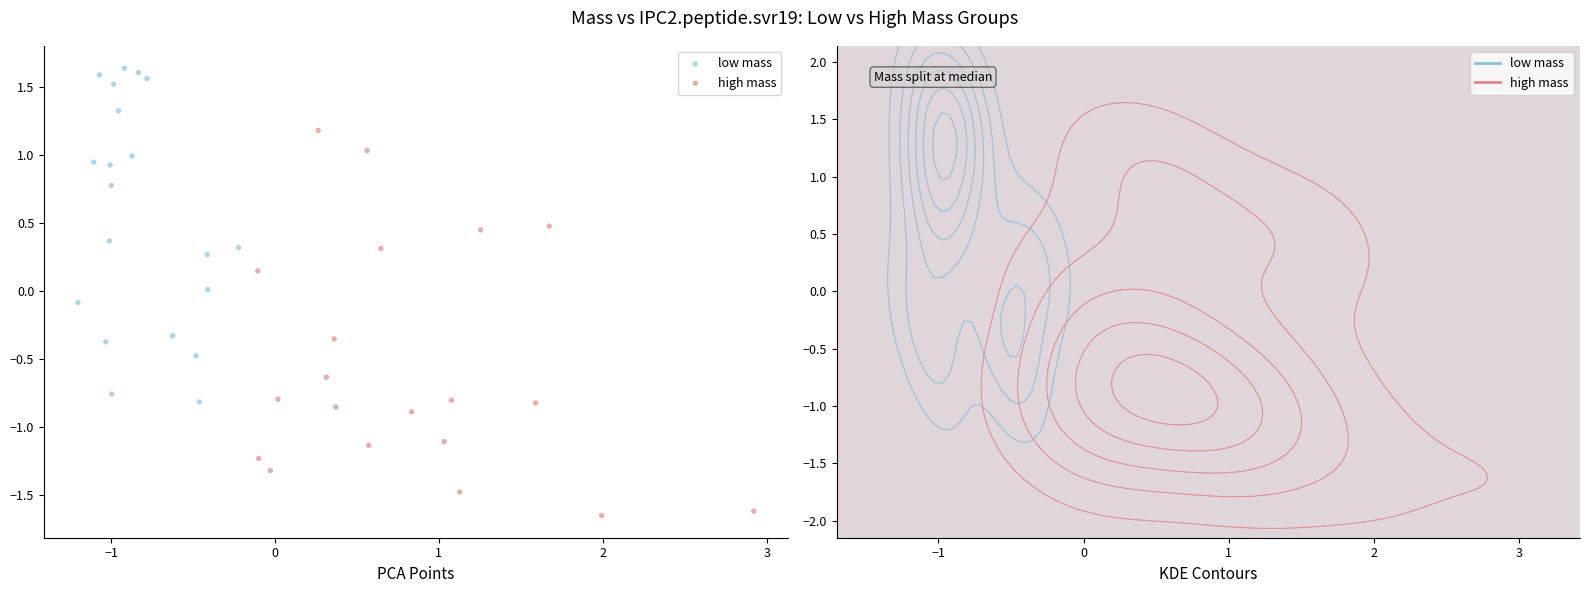

Which series reaches the minimum Y coordinate?

high mass